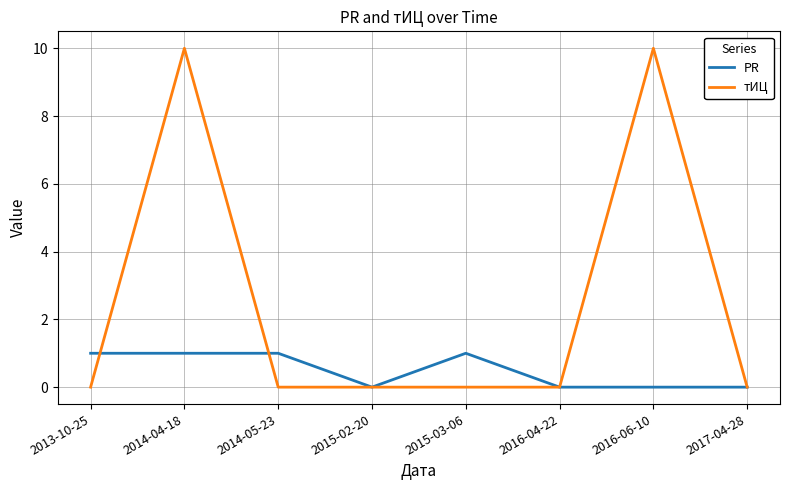

Is it true that тИЦ equals 0 at 2015-03-06?

True